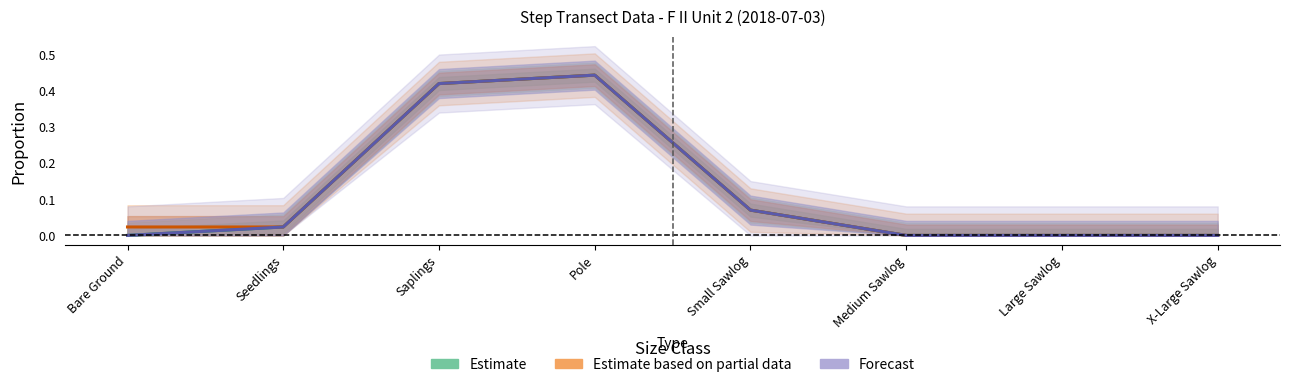

True or false: Estimate has a value of 0.0 at Medium Sawlog.

True